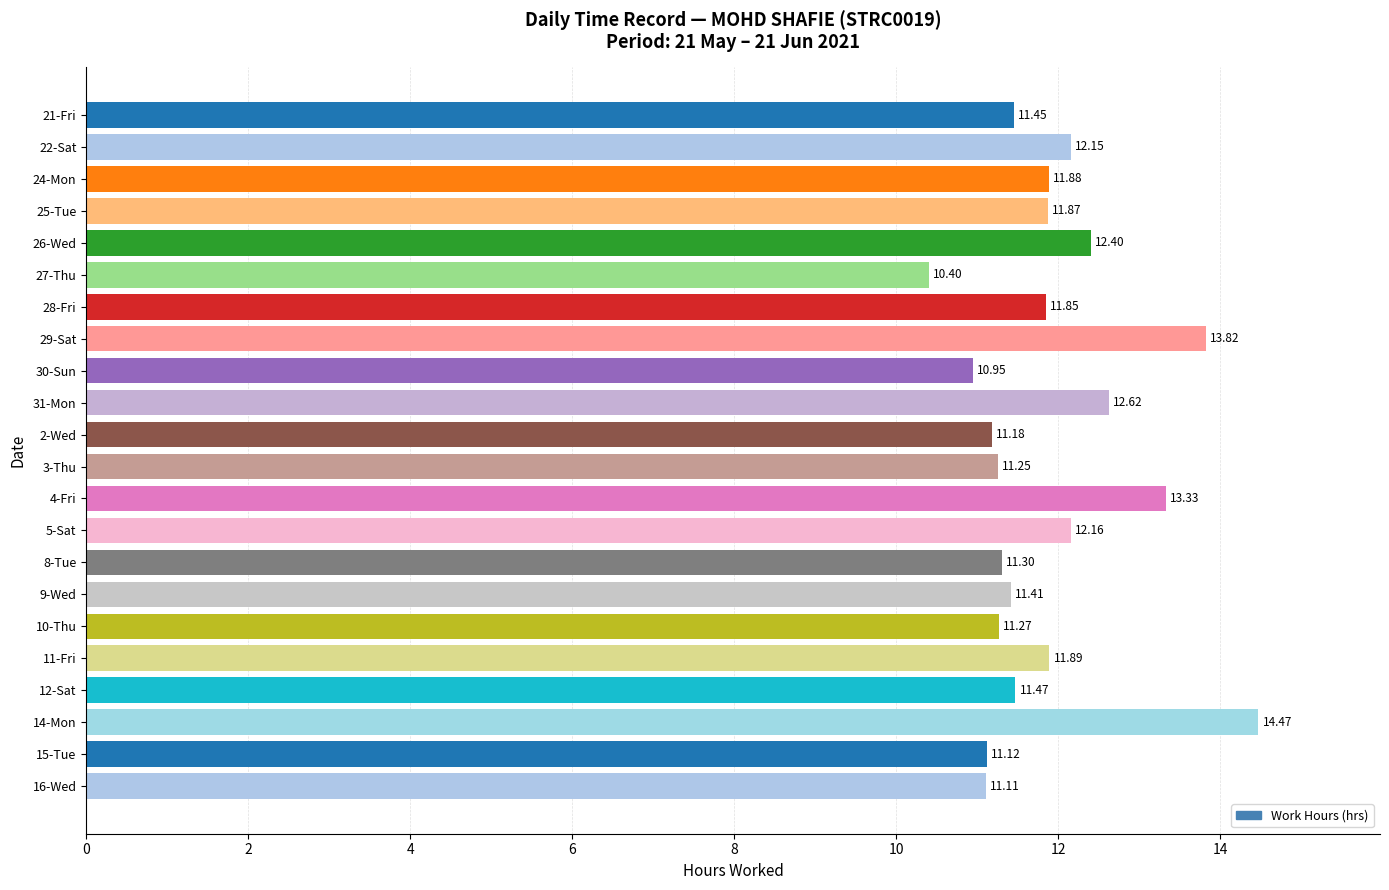

Between 15-Tue and 11-Fri, which is larger?

11-Fri